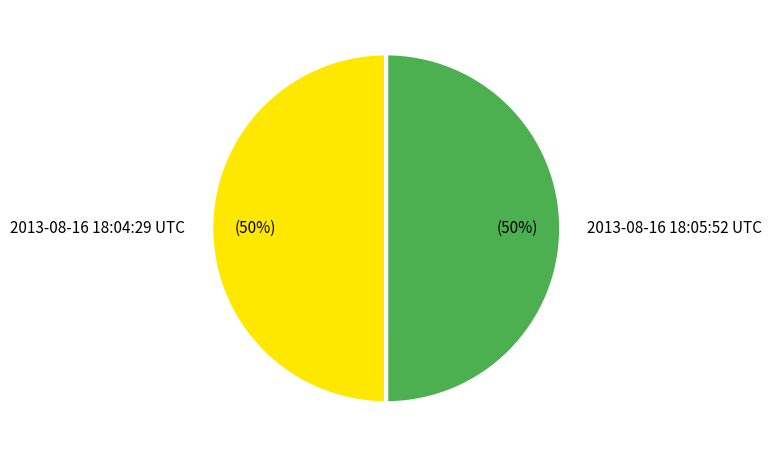

To the nearest percent, what is the combined percentage of 2013-08-16 18:05:52 UTC and 2013-08-16 18:04:29 UTC?

100%